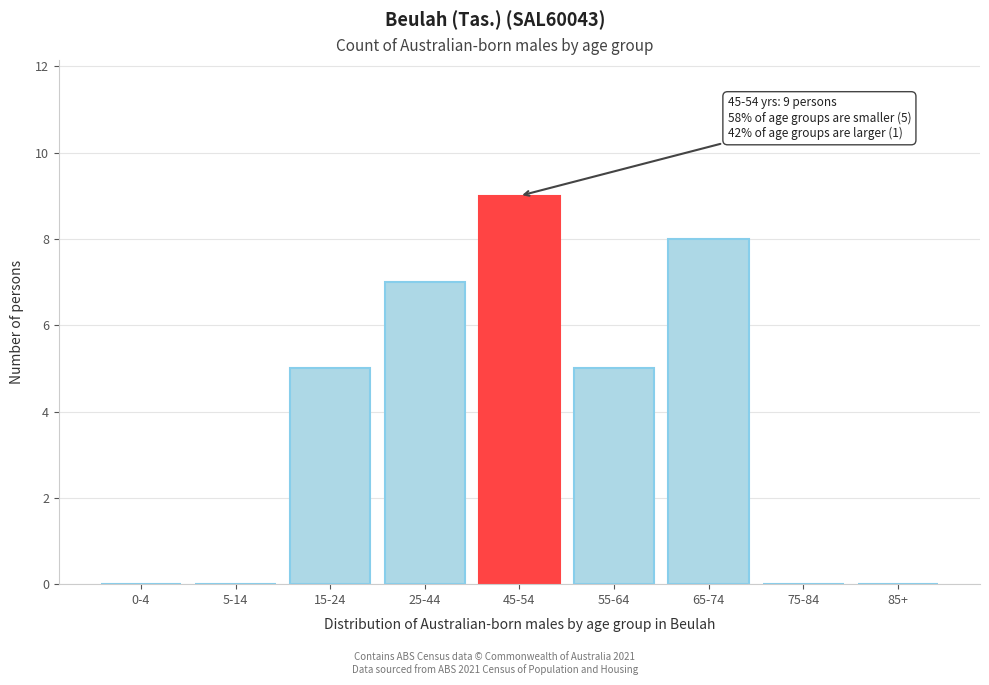

Reading right to left, list all the values displayed in this chart.

85+=0	75-84=0	65-74=8	55-64=5	45-54=9	25-44=7	15-24=5	5-14=0	0-4=0